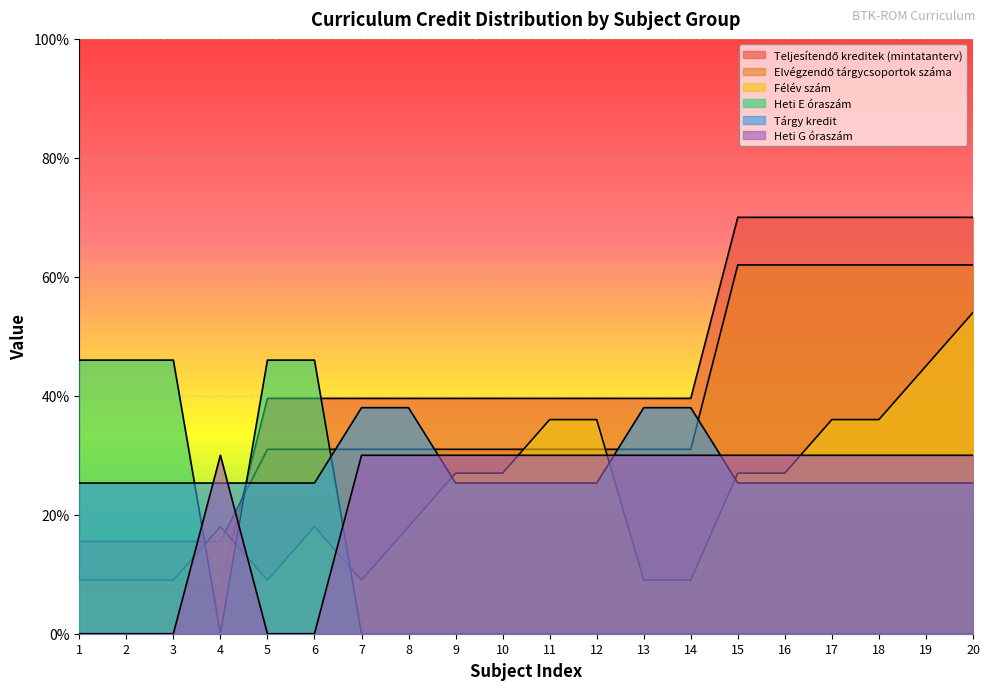

True or false: Félév szám has a value of 9.0 at 13.

True